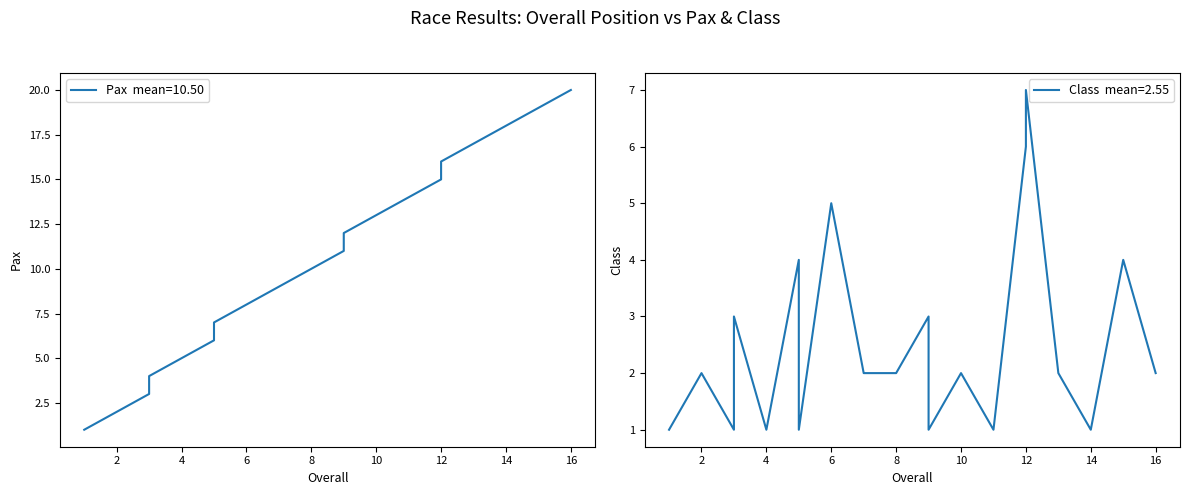

What are all the series names shown in the legend?

Pax, Class